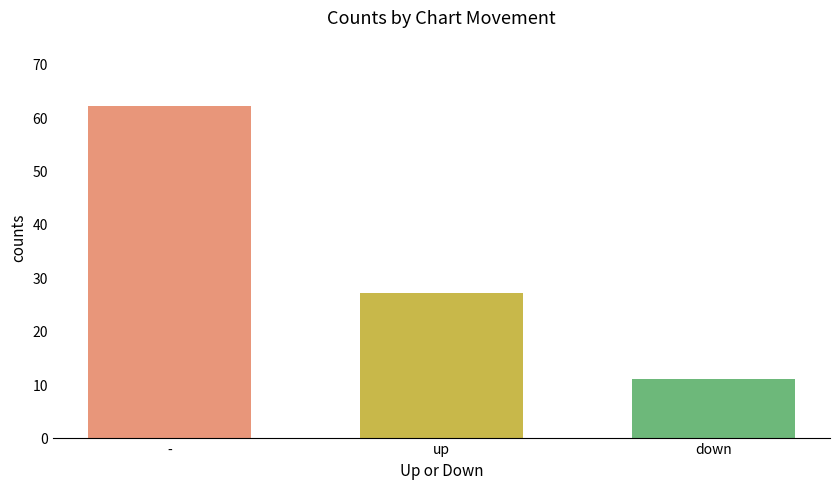

What is the label of the 3rd bar from the right?

-